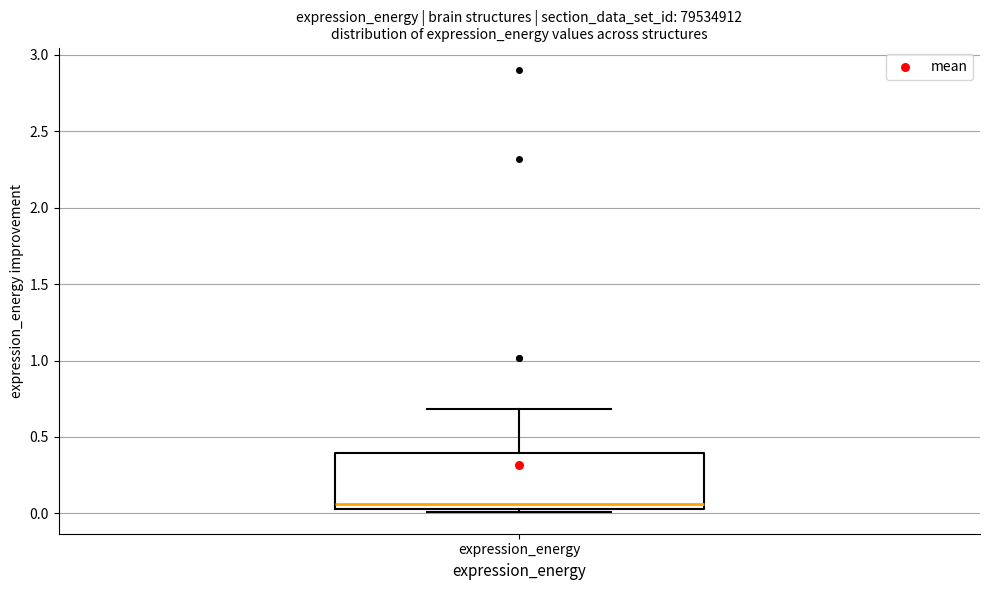

Where does the upper whisker of the box for expression_energy end on the y-axis? The values are not printed on the chart, so give them approximately, as read against the axis.

0.70